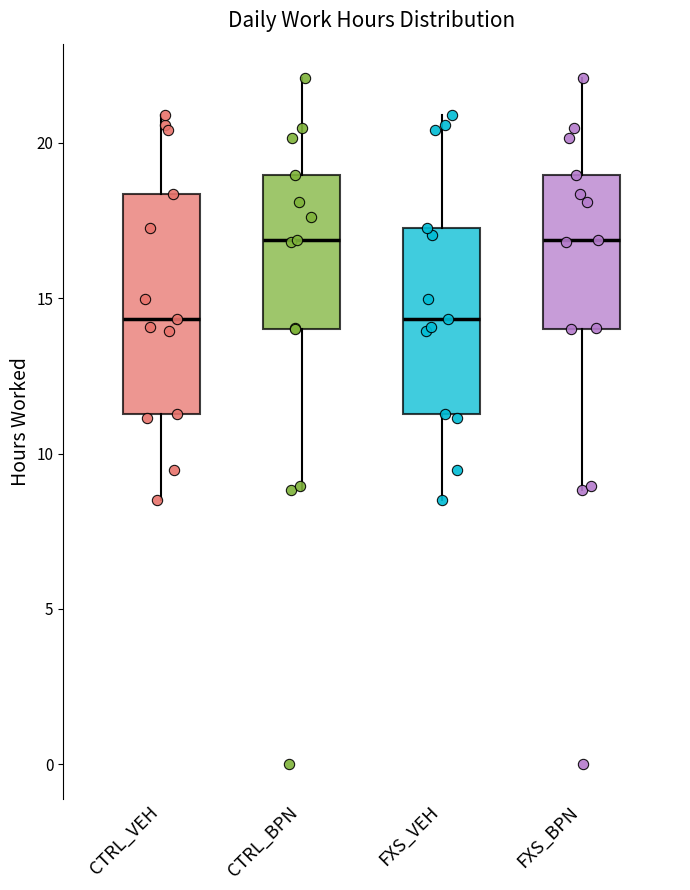

Reading left to right, read every box against the y-axis: the position of its median line, the range the box covers, and the ends of its whiskers. The values are not printed on the chart, so give them approximately, as read against the axis.

CTRL_VEH: median 14.5, box 11.5 to 18.5, whiskers 8.5 to 21.0
CTRL_BPN: median 17.0, box 14.0 to 19.0, whiskers 9.0 to 22.0
FXS_VEH: median 14.5, box 11.5 to 17.5, whiskers 8.5 to 21.0
FXS_BPN: median 17.0, box 14.0 to 19.0, whiskers 9.0 to 22.0